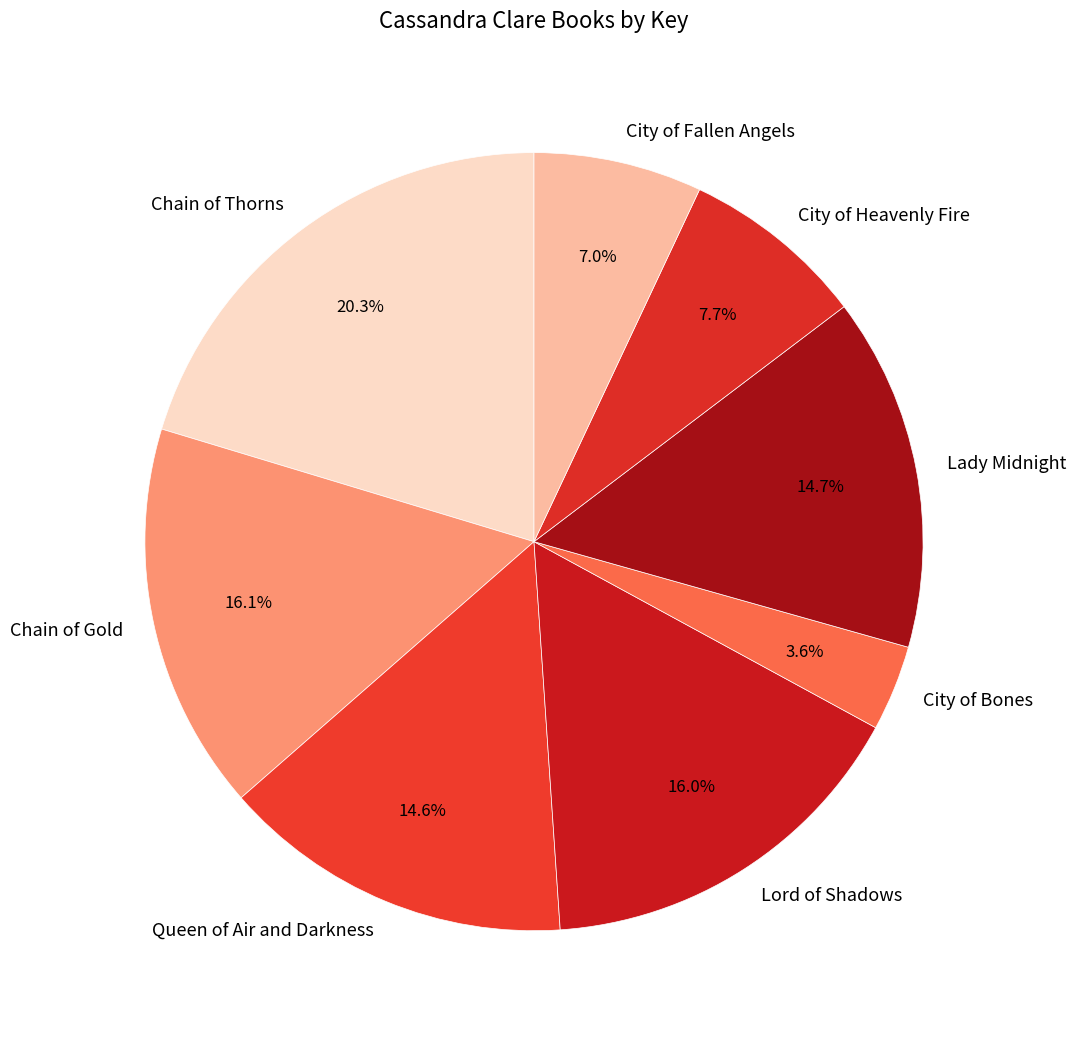

To the nearest percent, what portion does Chain of Gold represent?

16%